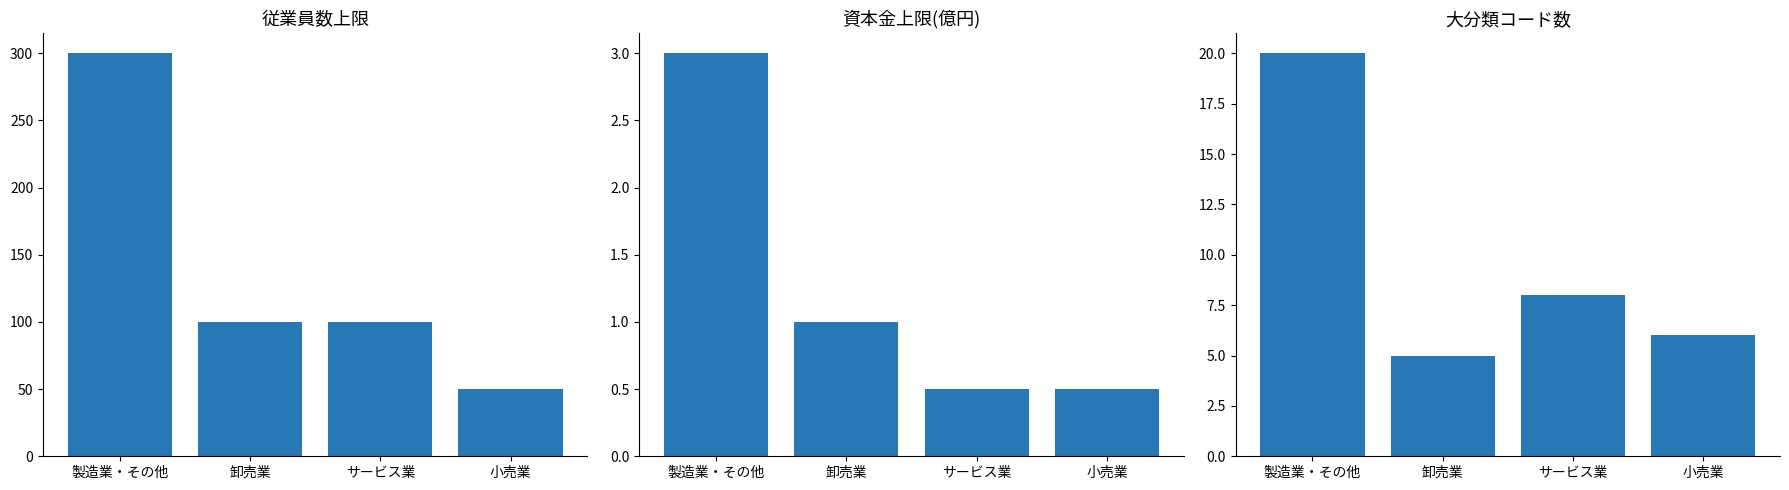

What is the highest value of the 資本金上限(億円) series?

3.0